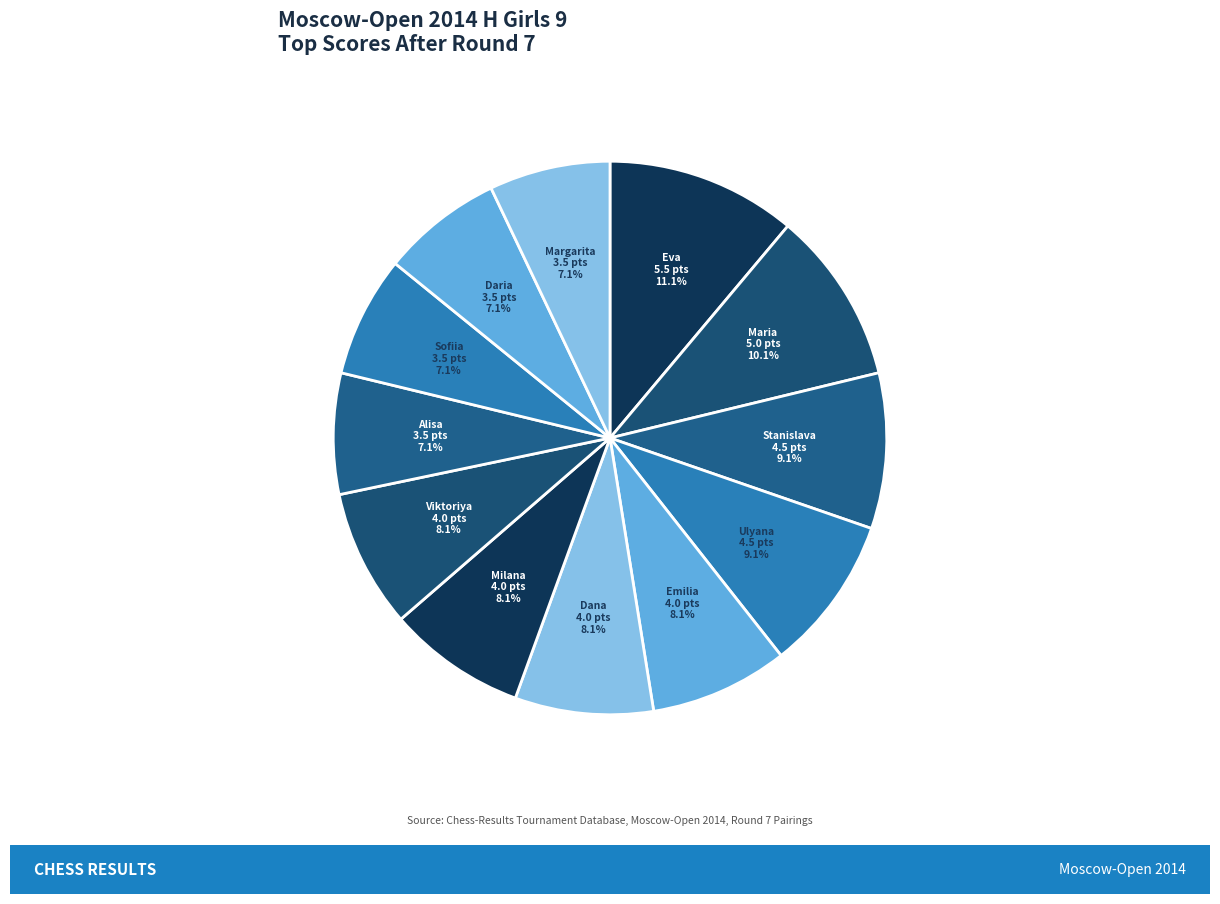

How many segments does this pie chart have?

12